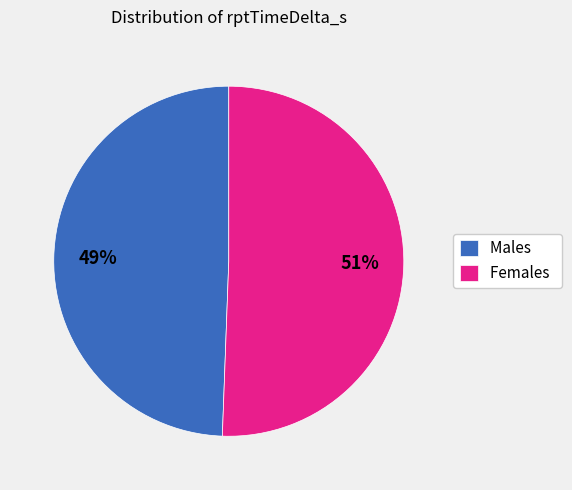

To the nearest percent, what is the average slice percentage?

50%